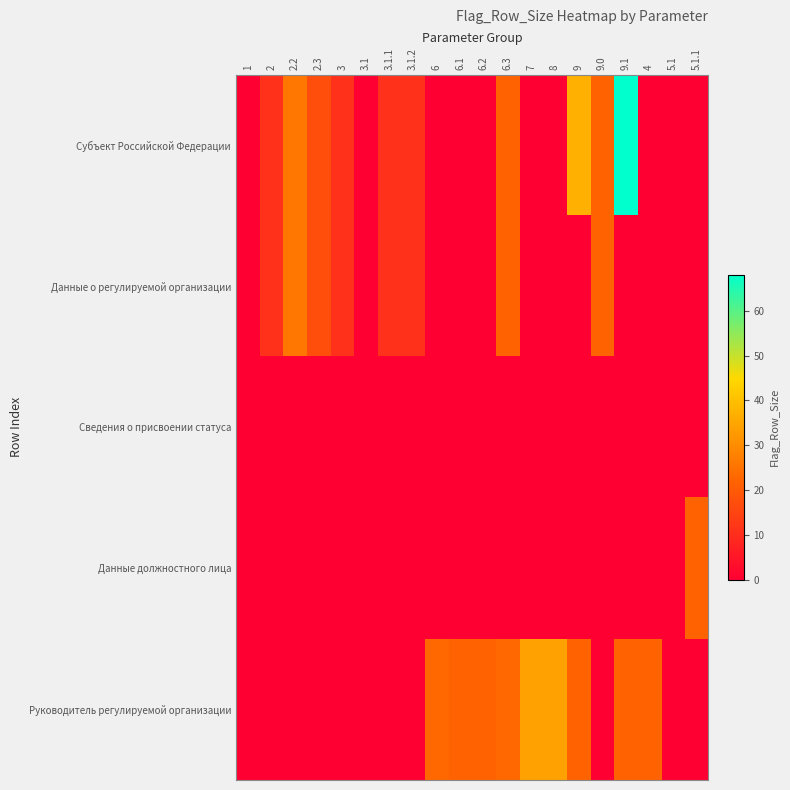

Reading left to right, what are all the values shown in this chart?

Субъект Российской Федерации: 1=0	2=11	2.2=26	2.3=17	3=11	3.1=0	3.1.1=11	3.1.2=11	6=0	6.1=0	6.2=0	6.3=22	7=0	8=0	9=37	9.0=22	9.1=68	4=0	5.1=0	5.1.1=0
Данные о регулируемой организации: 1=0	2=11	2.2=26	2.3=17	3=11	3.1=0	3.1.1=11	3.1.2=11	6=0	6.1=0	6.2=0	6.3=22	7=0	8=0	9=0	9.0=22	9.1=0	4=0	5.1=0	5.1.1=0
Сведения о присвоении статуса: 1=0	2=0	2.2=0	2.3=0	3=0	3.1=0	3.1.1=0	3.1.2=0	6=0	6.1=0	6.2=0	6.3=0	7=0	8=0	9=0	9.0=0	9.1=0	4=0	5.1=0	5.1.1=0
Данные должностного лица: 1=0	2=0	2.2=0	2.3=0	3=0	3.1=0	3.1.1=0	3.1.2=0	6=0	6.1=0	6.2=0	6.3=0	7=0	8=0	9=0	9.0=0	9.1=0	4=0	5.1=0	5.1.1=22
Руководитель регулируемой организации: 1=0	2=0	2.2=0	2.3=0	3=0	3.1=0	3.1.1=0	3.1.2=0	6=23	6.1=22	6.2=22	6.3=23	7=34	8=34	9=22	9.0=0	9.1=22	4=22	5.1=0	5.1.1=0